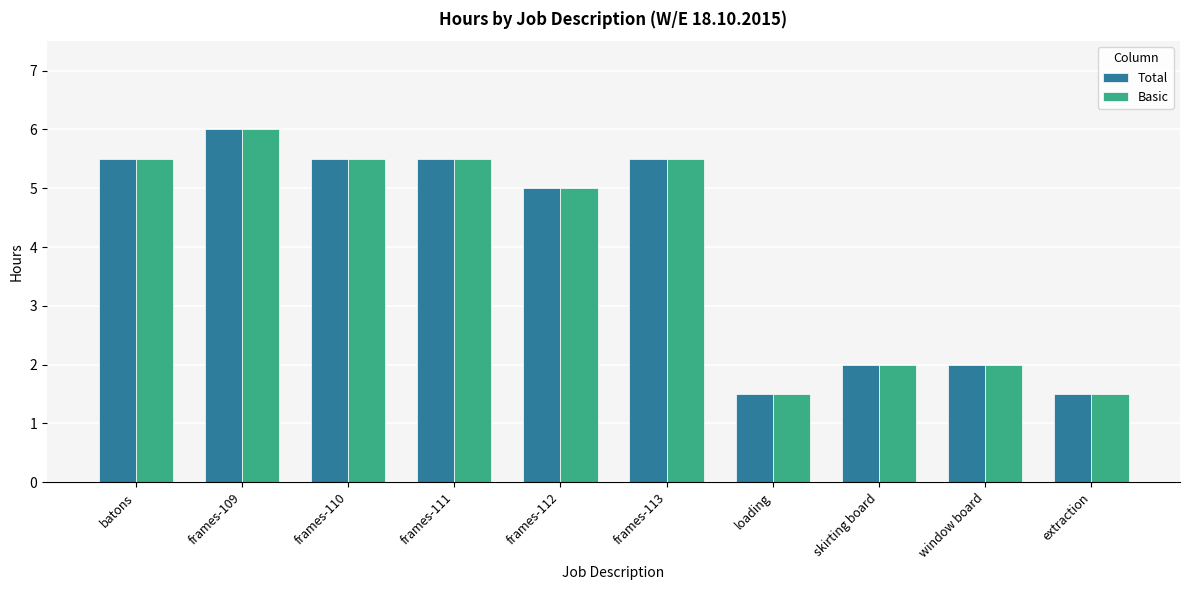

At how many categories does at least one series exceed 3?

6